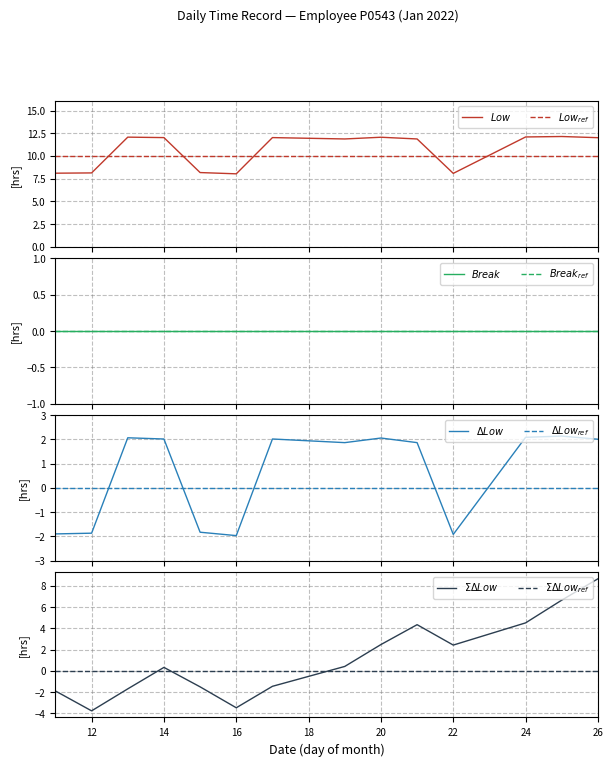

What is the value of the Low ref point at the 12th from the left?

10.0